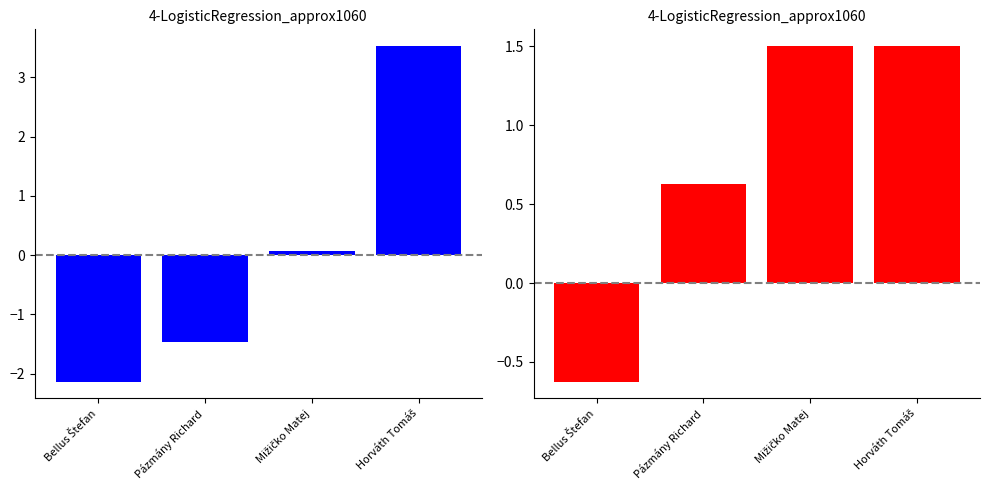

At which category does the chart reach its minimum across all series?

Bellus Štefan